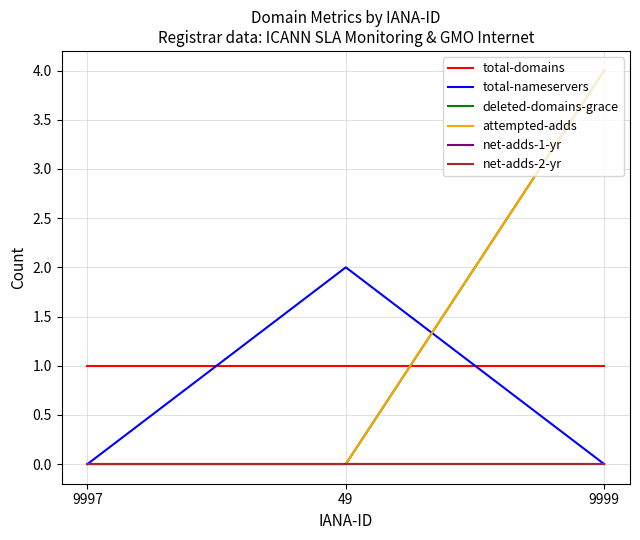

At which category does the chart reach its minimum across all series?

9997